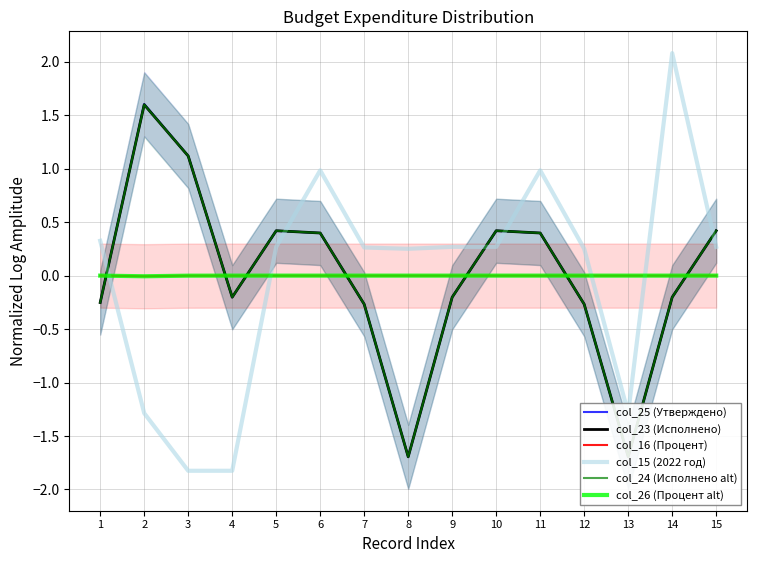

True or false: col_26 (Процент alt) has more than 1 interior local peaks.

False